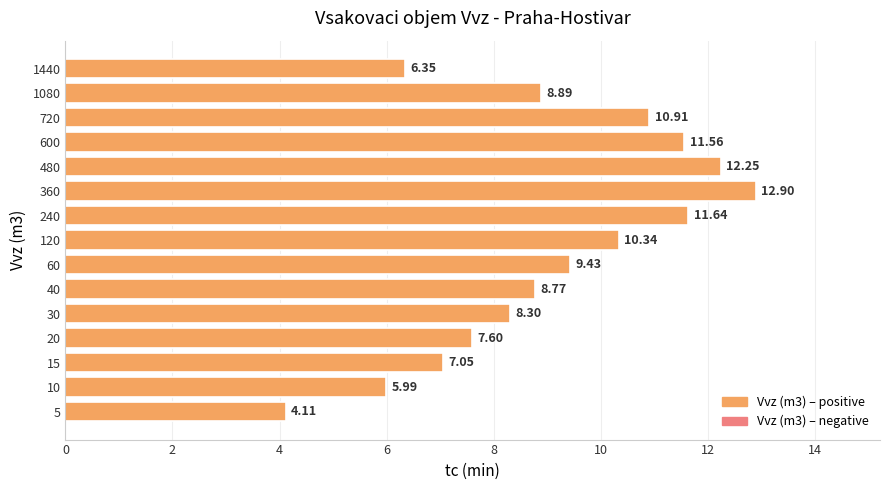

How many bars are there in total?

15